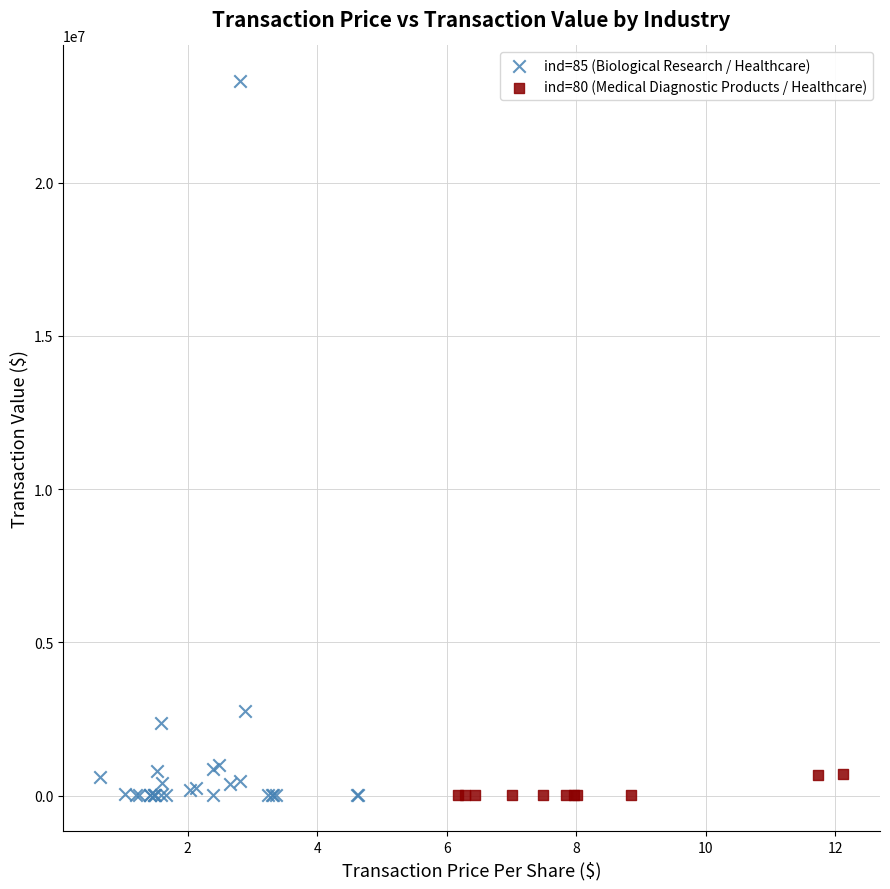

Which series reaches the maximum Y coordinate?

ind=85 (Biological Research / Healthcare)